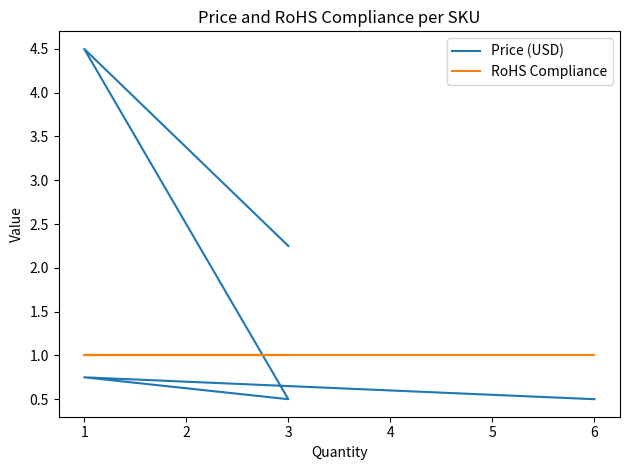

Reading right to left, what are all the values shown in this chart?

Price (USD): 2.2	4.5	0.5	0.8	0.5
RoHS Compliance: 1.0	1.0	1.0	1.0	1.0